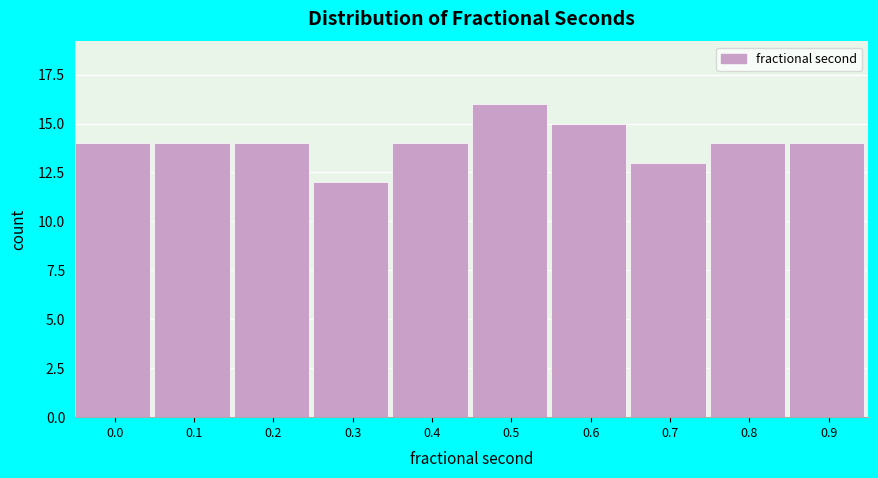

Reading left to right, transcribe all the data shown in this chart.

14	14	14	12	14	16	15	13	14	14